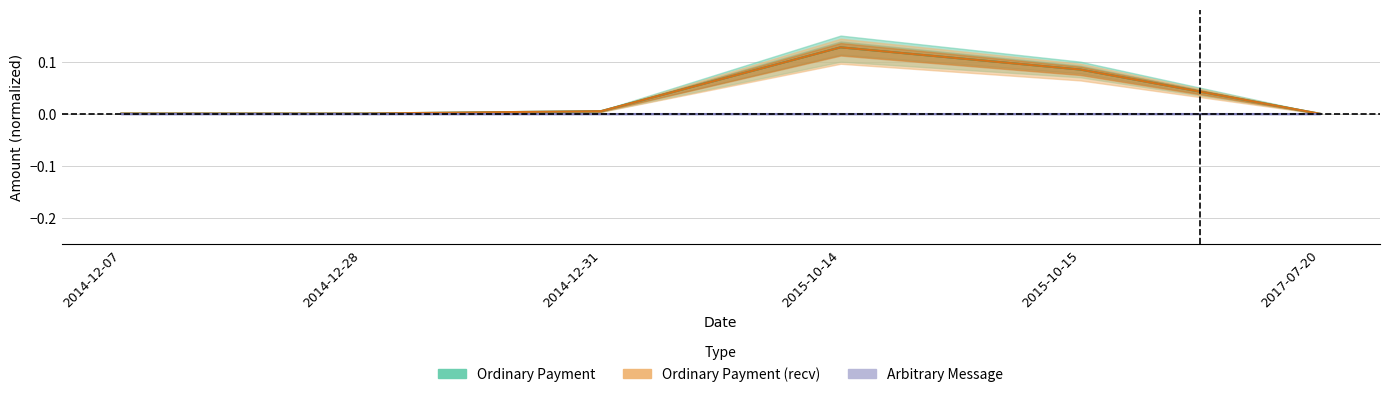

Is this an area chart (filled region under the line)?

No